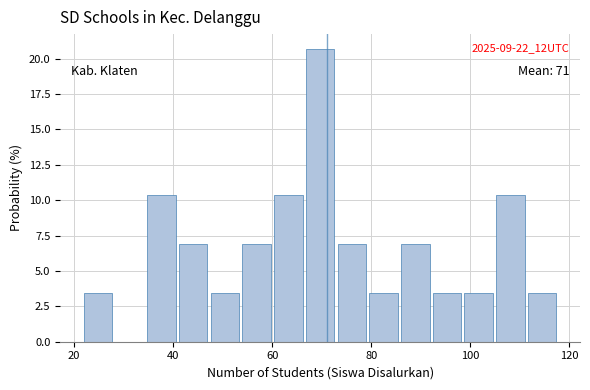

Read against the x-axis, roughly where is the centre of the tallest bar?

70